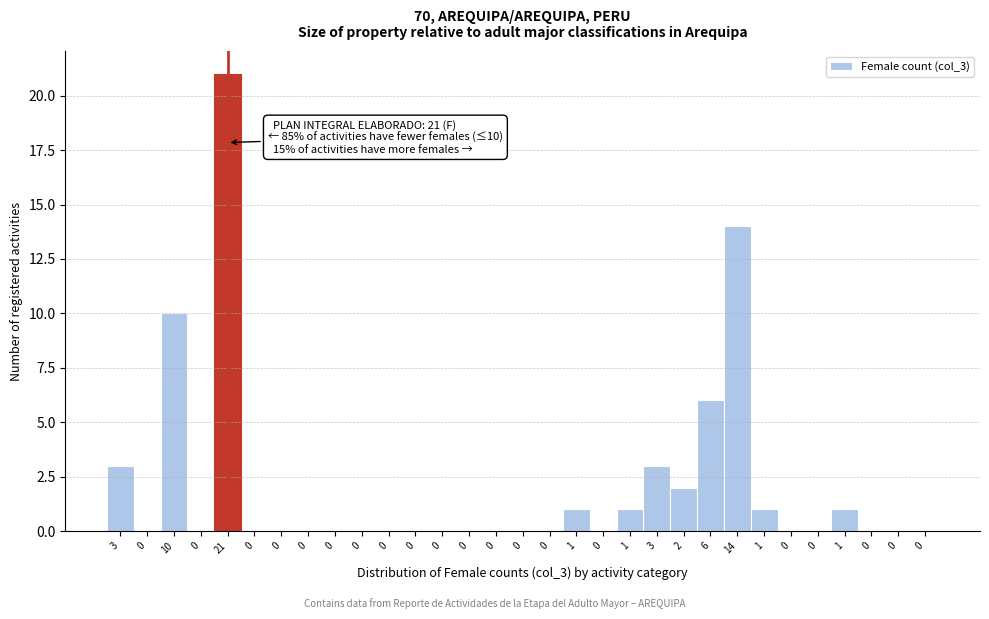

Count the number of categories in the chart.

31